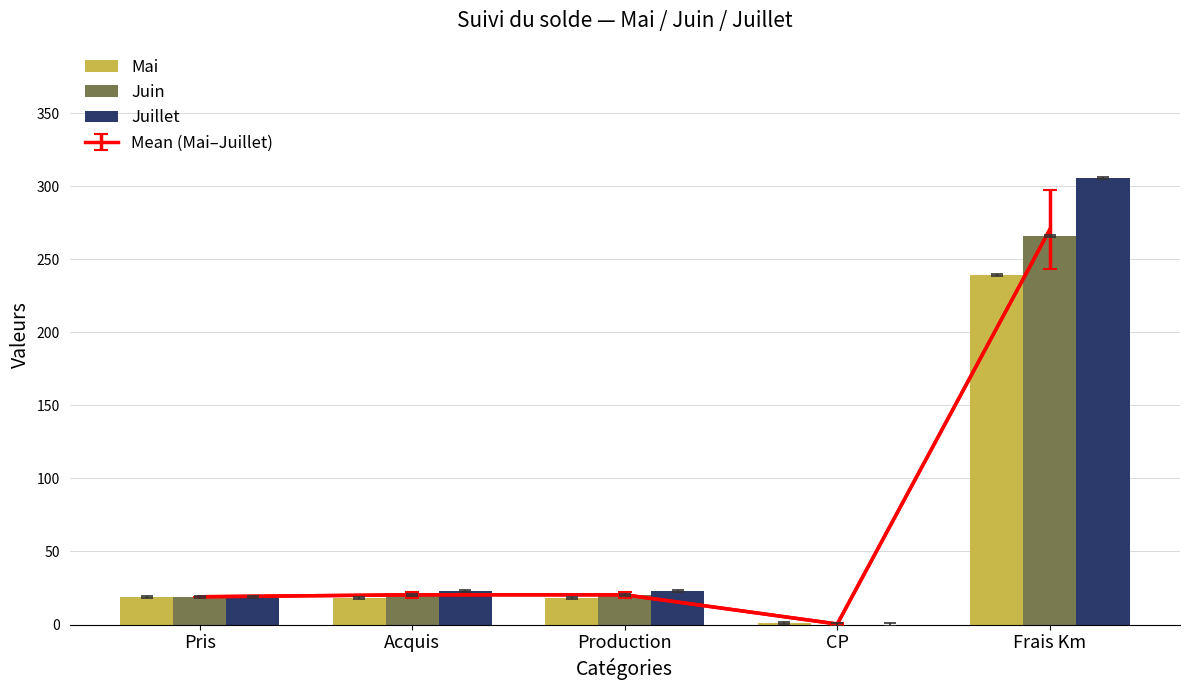

Reading left to right, transcribe all the data shown in this chart.

Mai: 19.0	18.0	18.0	1.0	239.4
Juin: 19.0	20.0	20.0	0.0	266.0
Juillet: 19.0	23.0	23.0	0.0	305.9